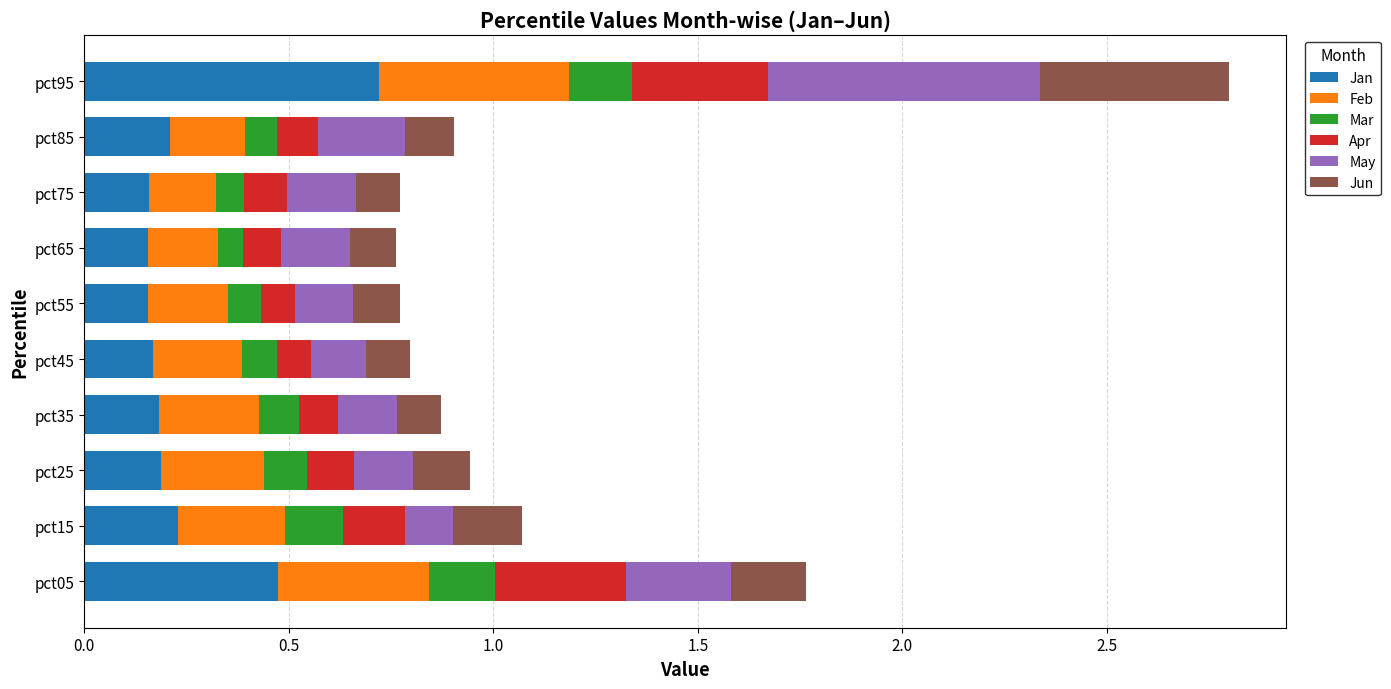

At which label does Jan reach its peak?

pct95